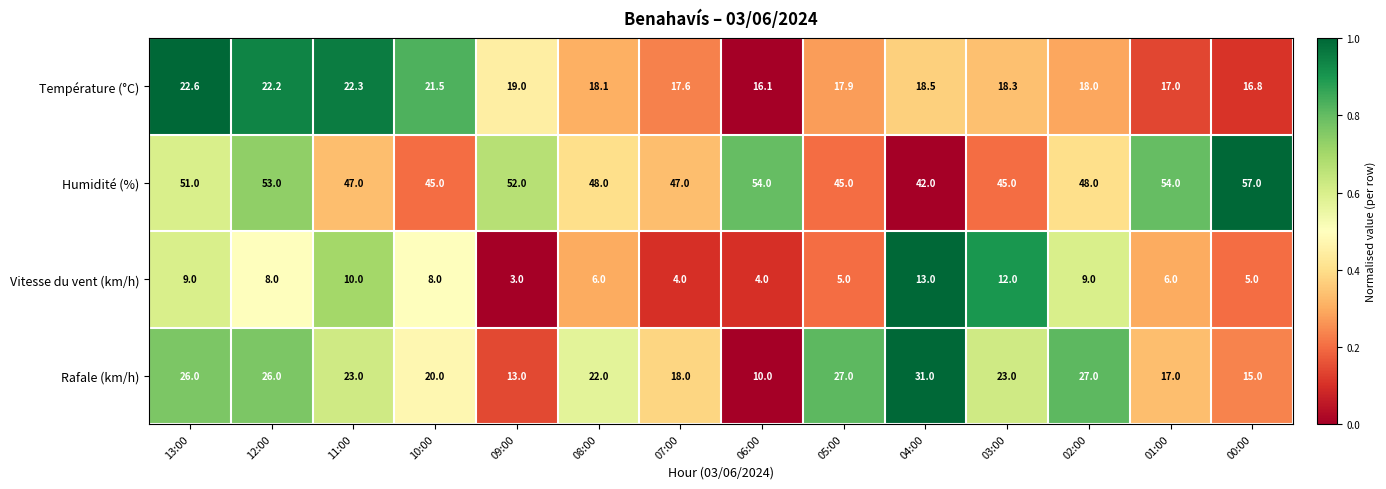

Rank the series at 11:00 from highest to lowest value.

Humidité (%), Rafale (km/h), Température (°C), Vitesse du vent (km/h)